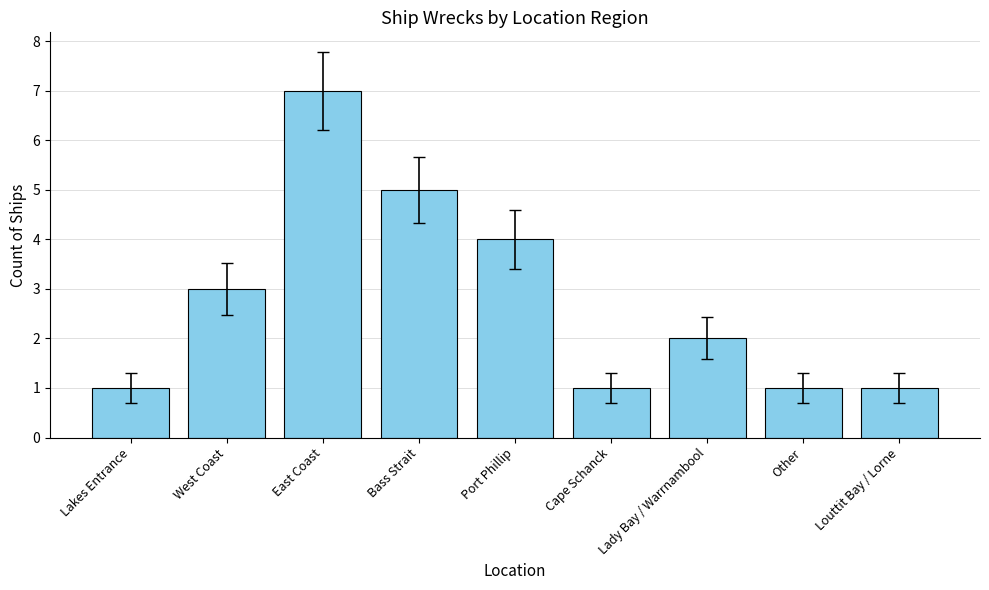

What is the label of the 6th bar from the left?

Cape Schanck